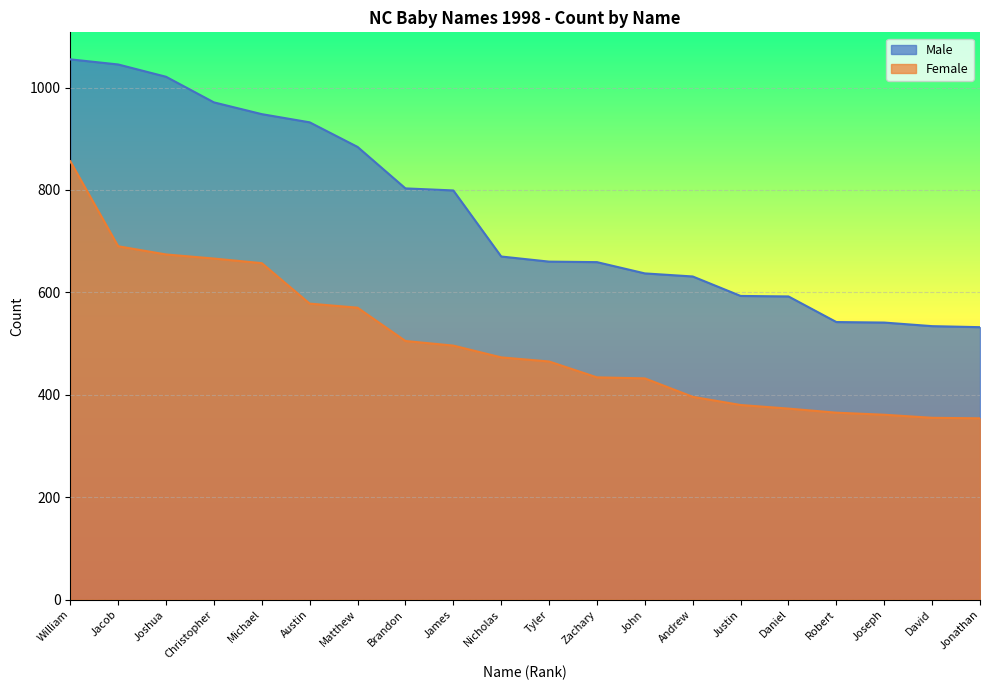

Is it true that Female equals 120 at Robert?

False